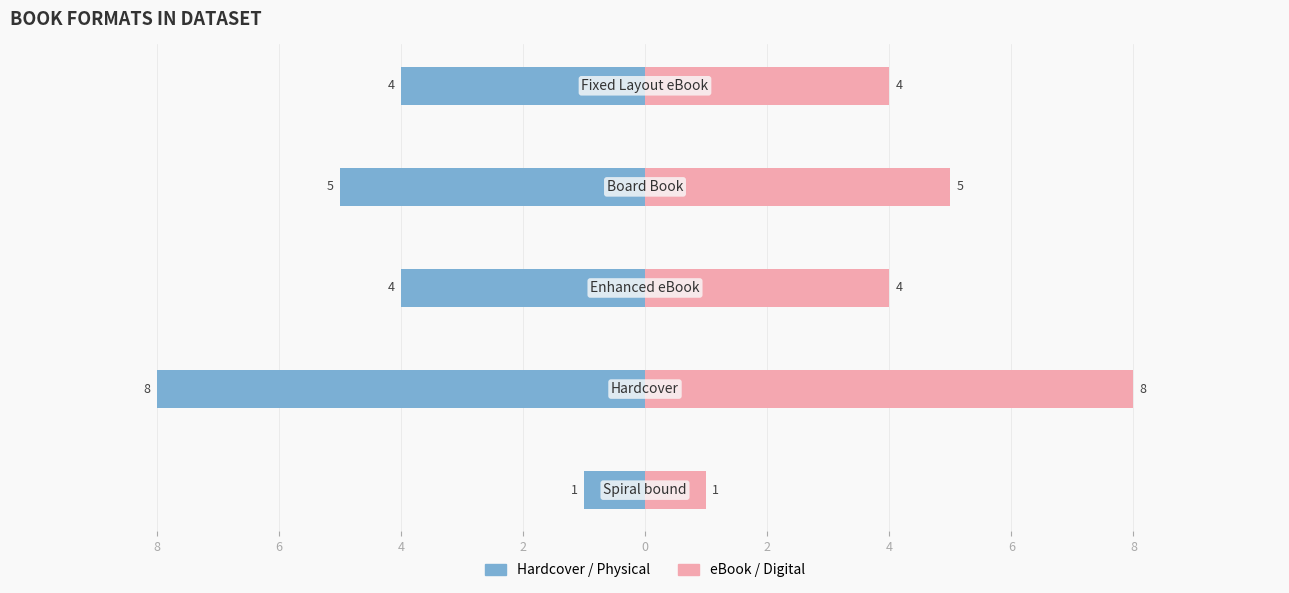

True or false: Hardcover / Physical has a value of -2 at 8.

False